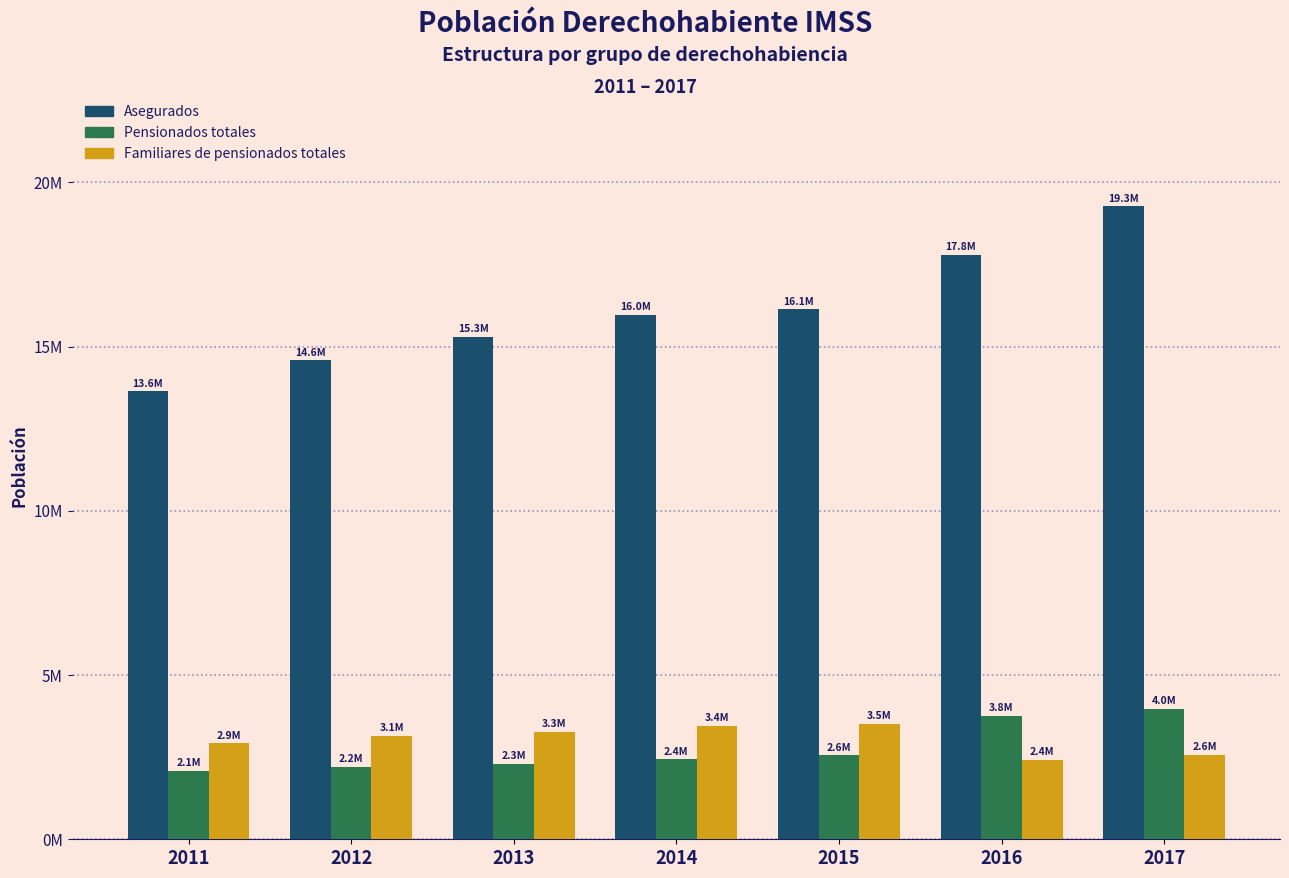

Rank the series at 2014 from highest to lowest value.

Asegurados, Familiares de pensionados totales, Pensionados totales